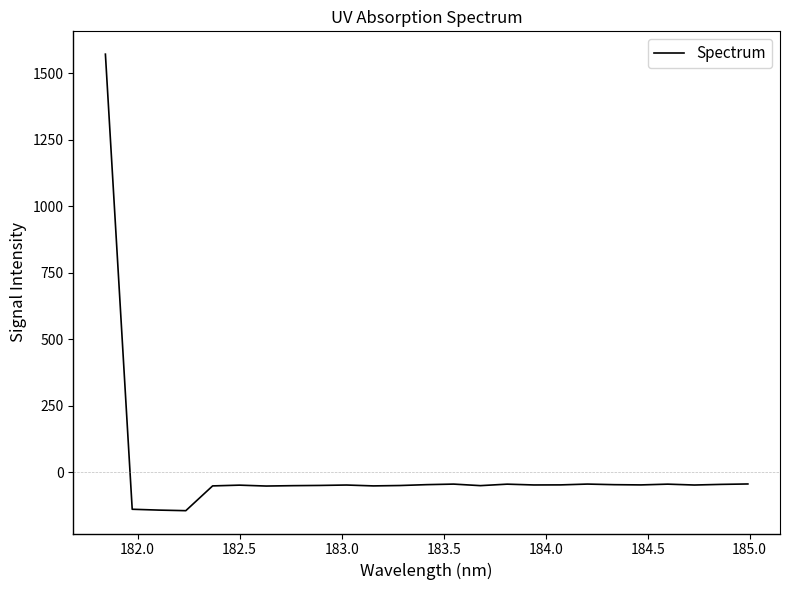

What is the smallest value displayed?

-144.5